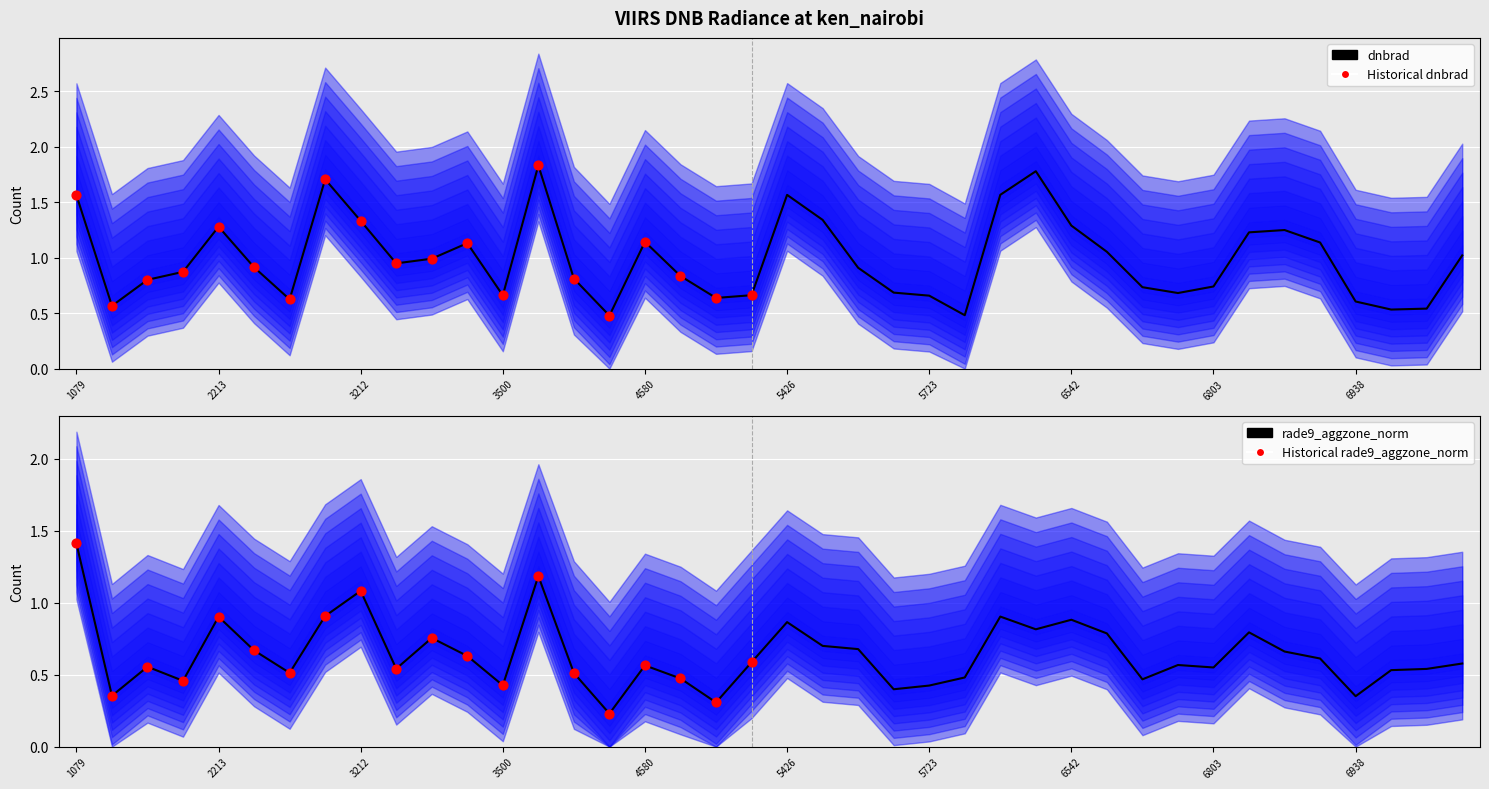

At how many categories does at least one series exceed 1?

17